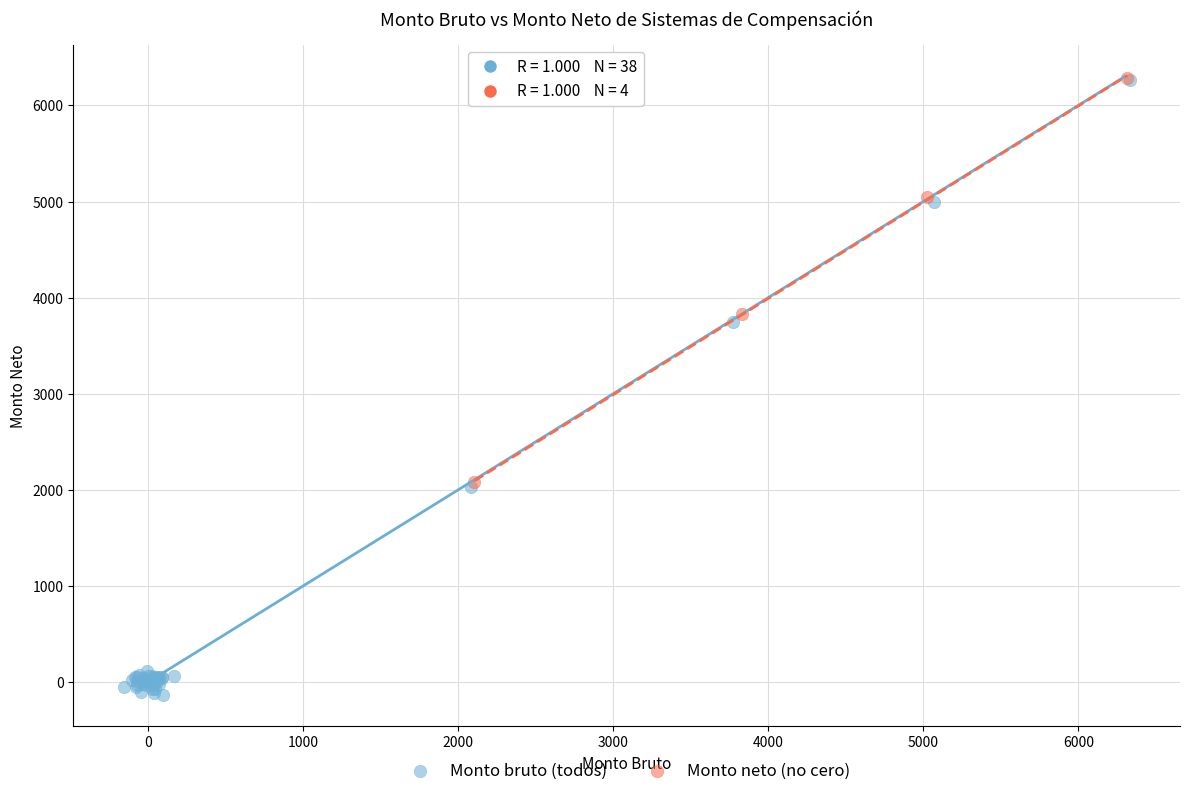

Which series contains the lowest Y value?

Monto bruto (todos)